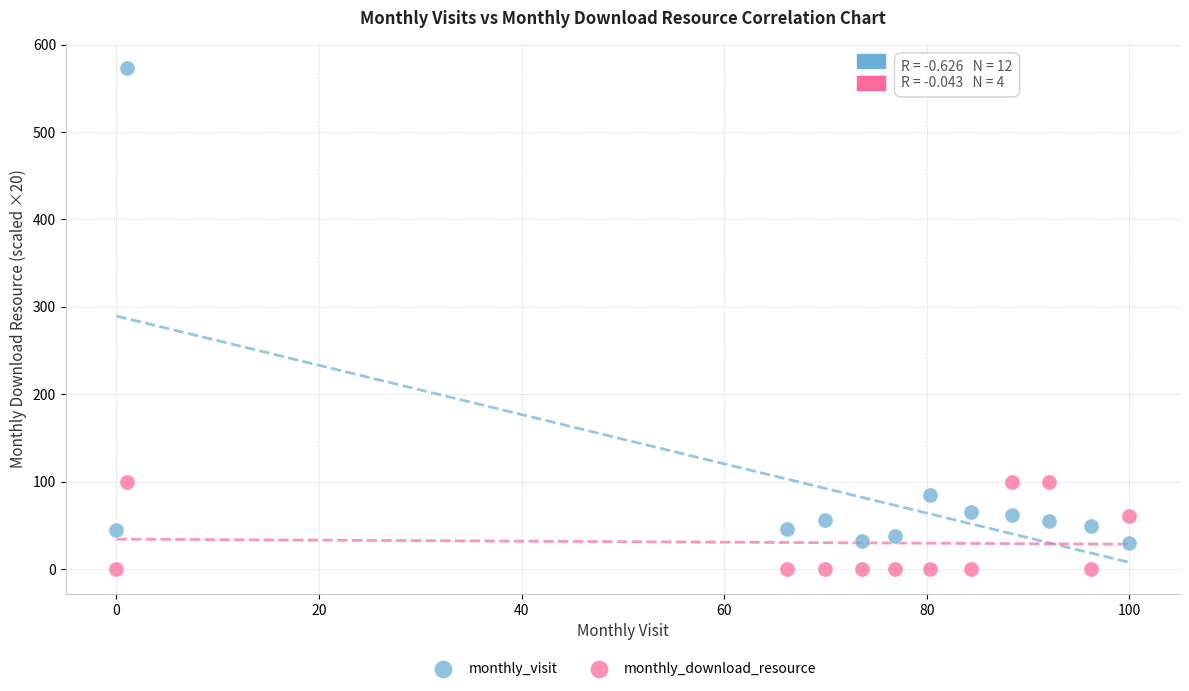

Across all data points, what is the range of Y values (max minus min)?

573